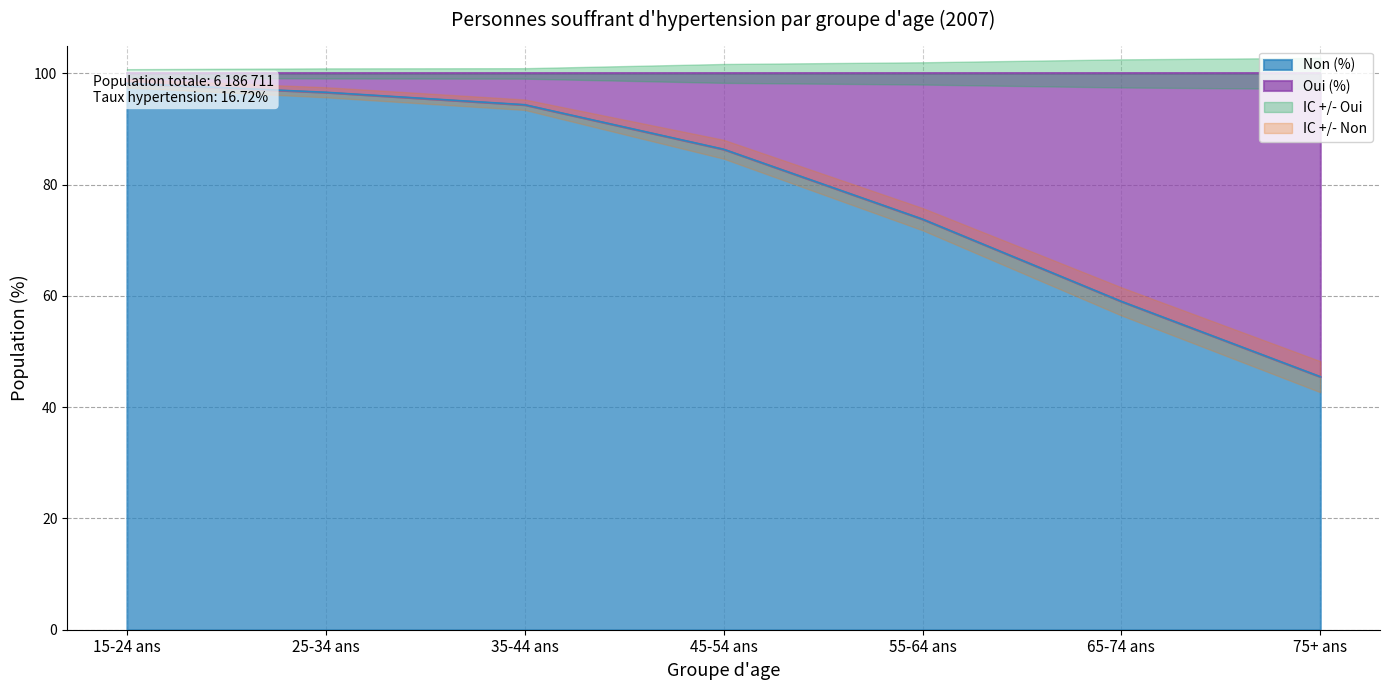

Which series has the widest spread of values?

Non (%)